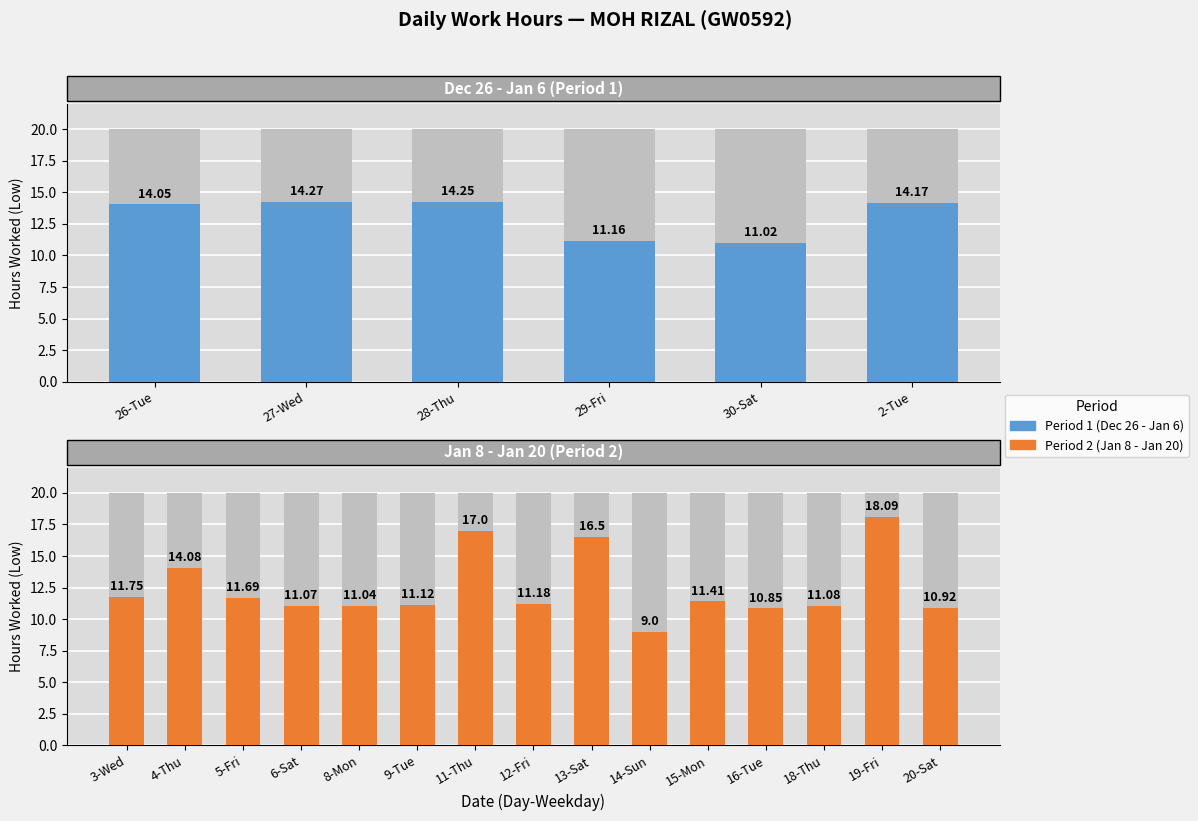

Which has a higher value, 4-Thu or 8-Mon?

4-Thu